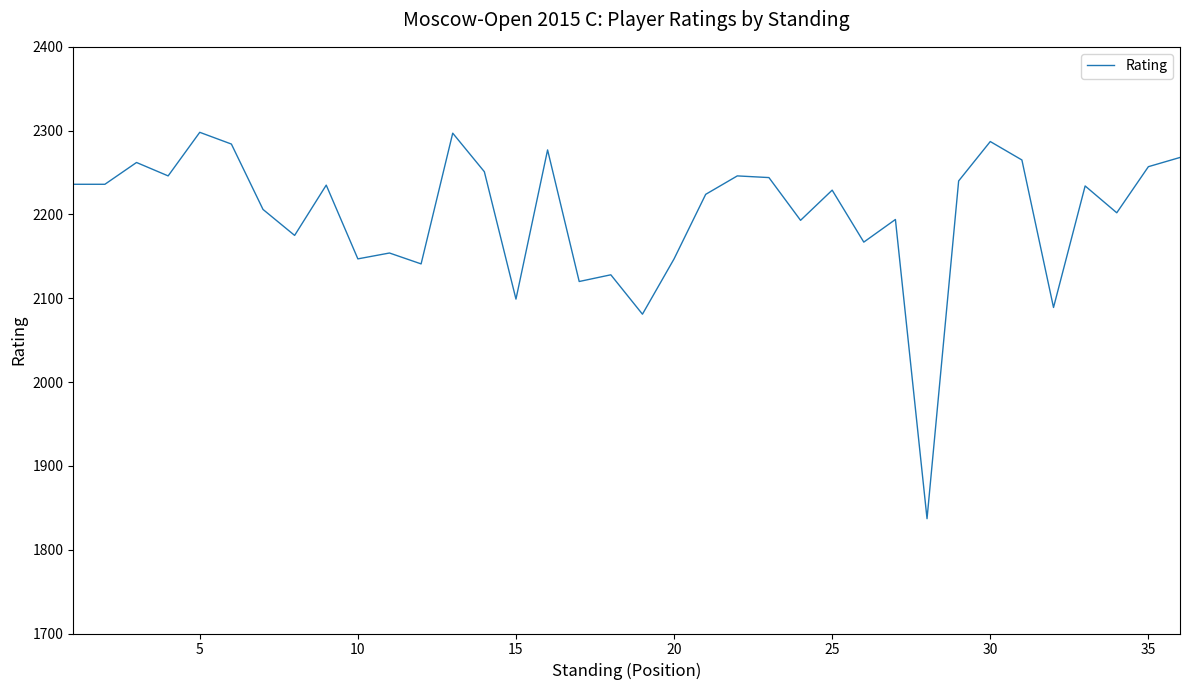

What is the difference between the maximum and second lowest values?

217